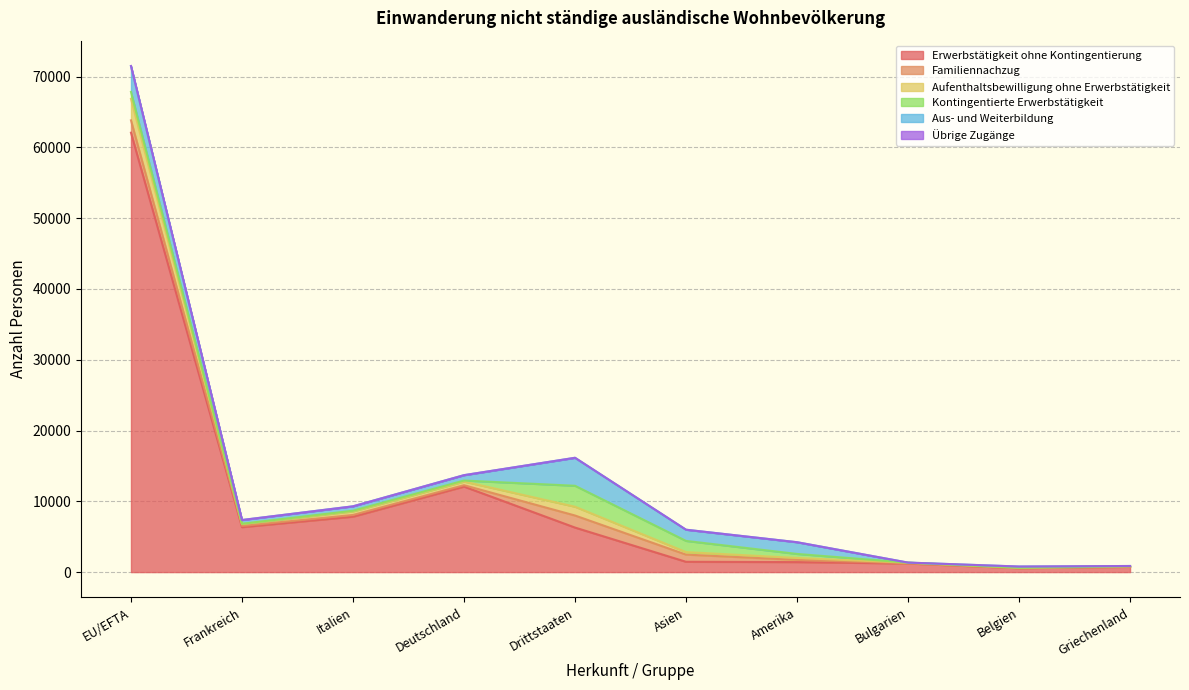

At which category is the sum across all series the highest?

EU/EFTA